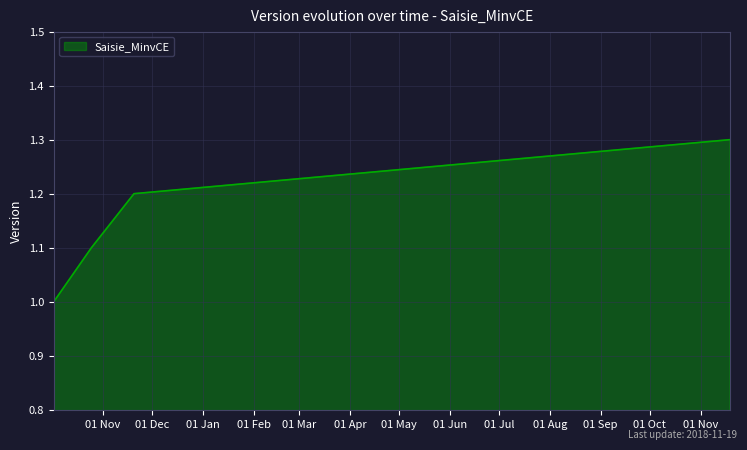

True or false: there are more than 0 points higher than both neighbors.

False